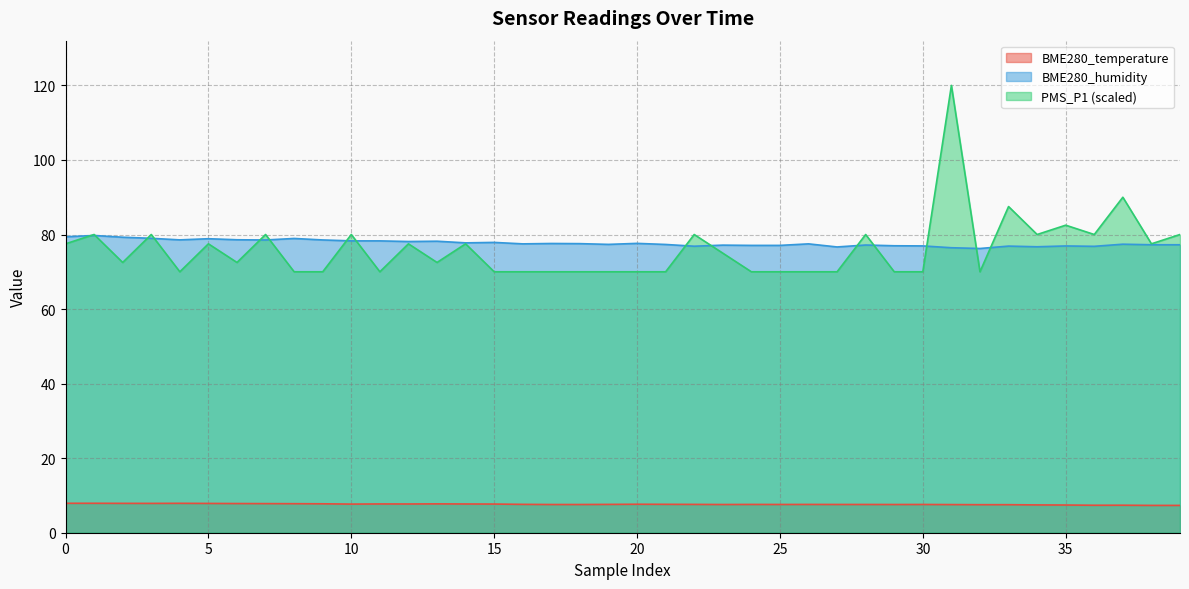

Where is BME280_humidity nearest to the value 77?

29